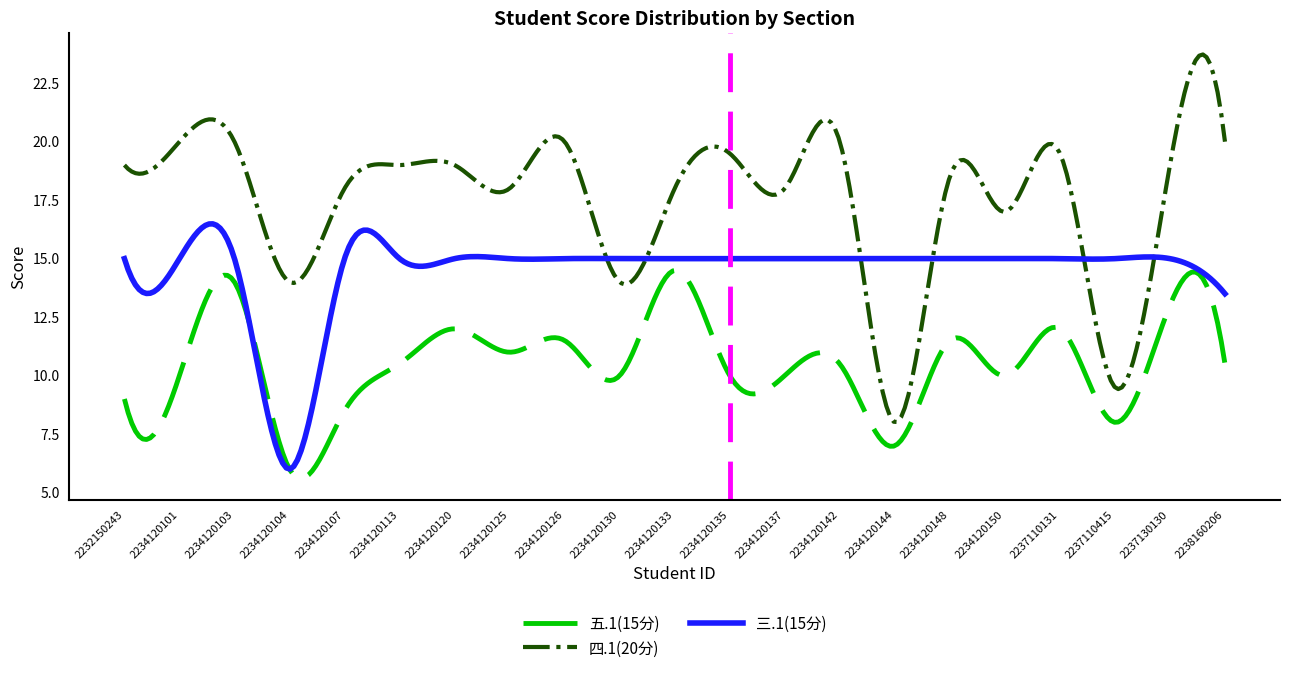

Which series has the largest range (max minus min)?

四.1(20分)